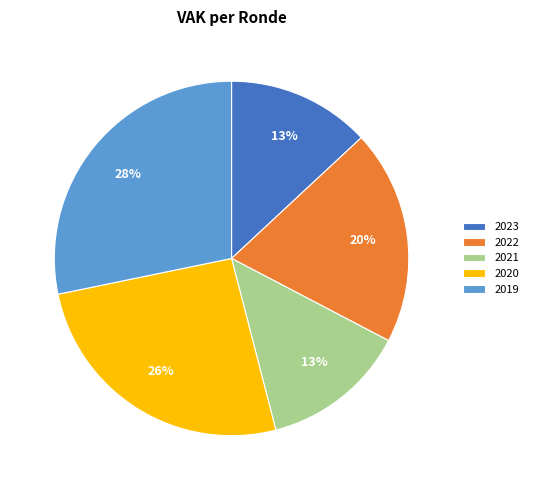

Is there any slice that represents more than half of the pie?

No